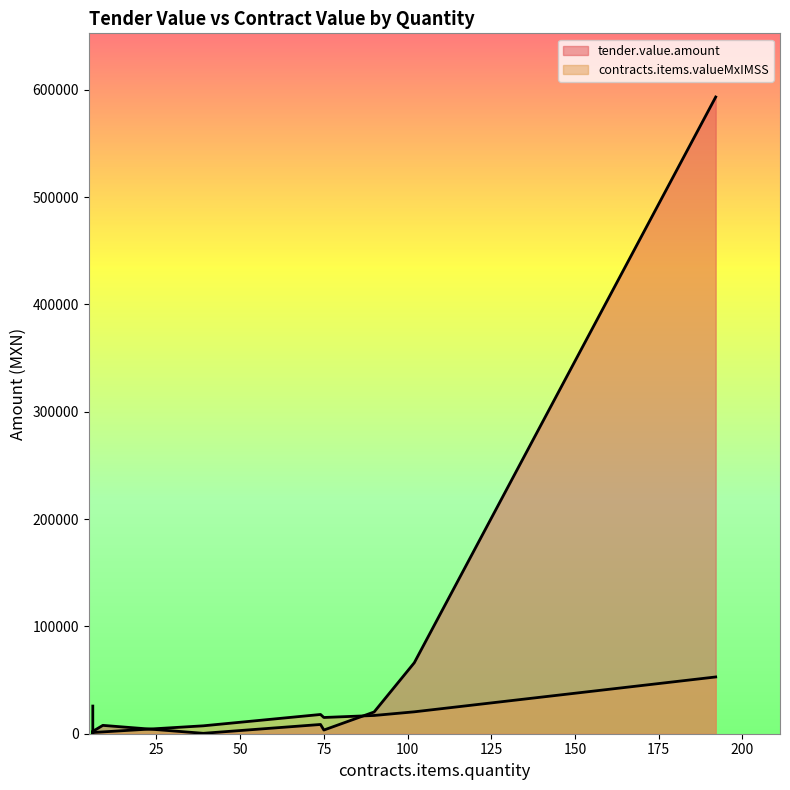

How many intersections are there between tender.value.amount and contracts.items.valueMxIMSS?

6